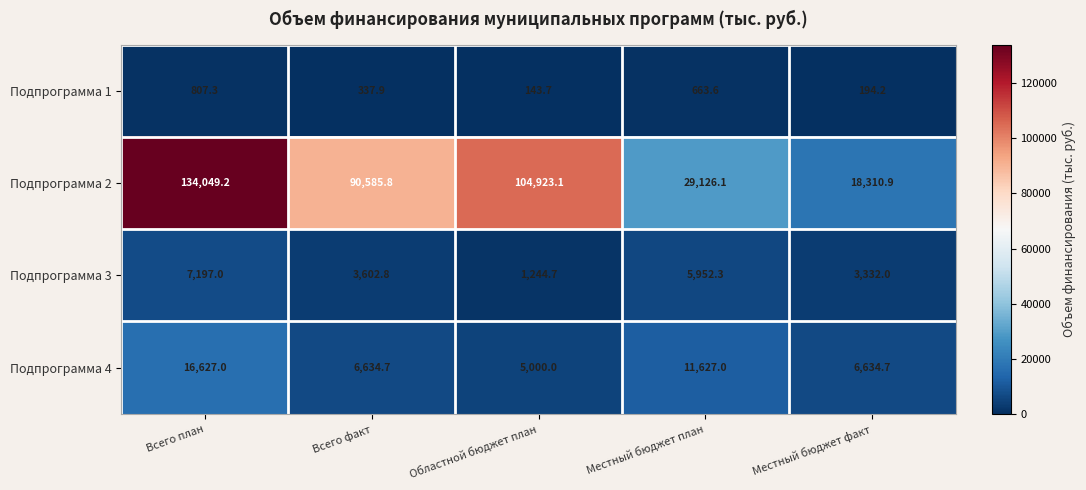

What is the smallest value displayed?

143.7